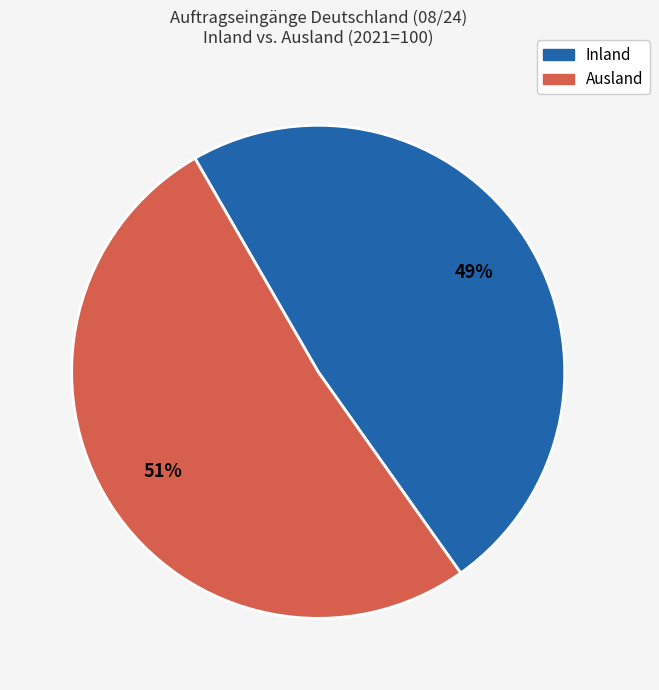

Is there a majority slice in this chart?

Yes